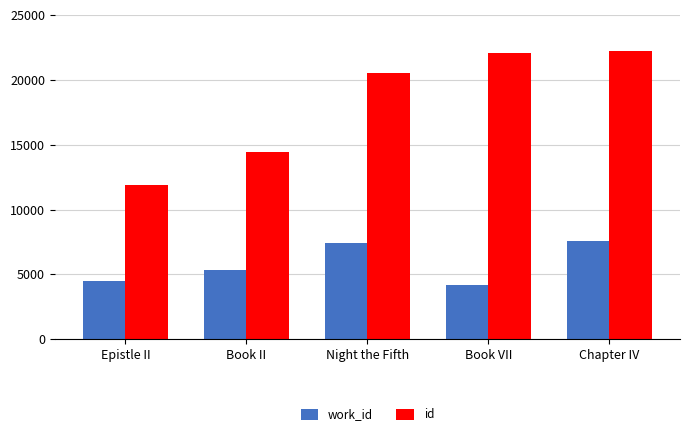

Which series has the widest spread of values?

id